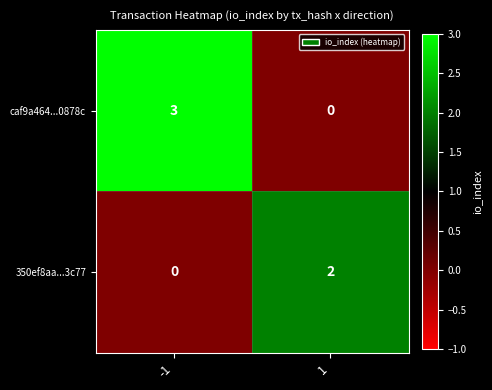

What is the spread (max minus min) of values at -1?

3